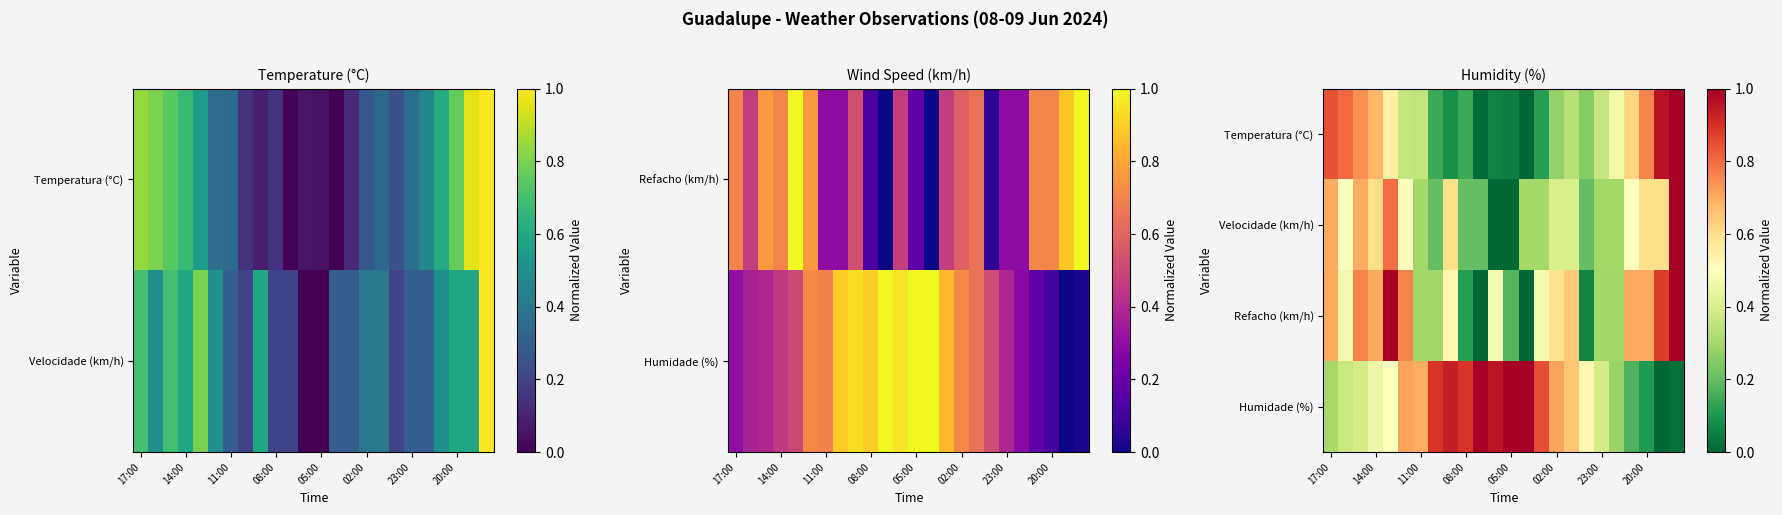

What is the difference between the highest and lowest values at 20?

0.5